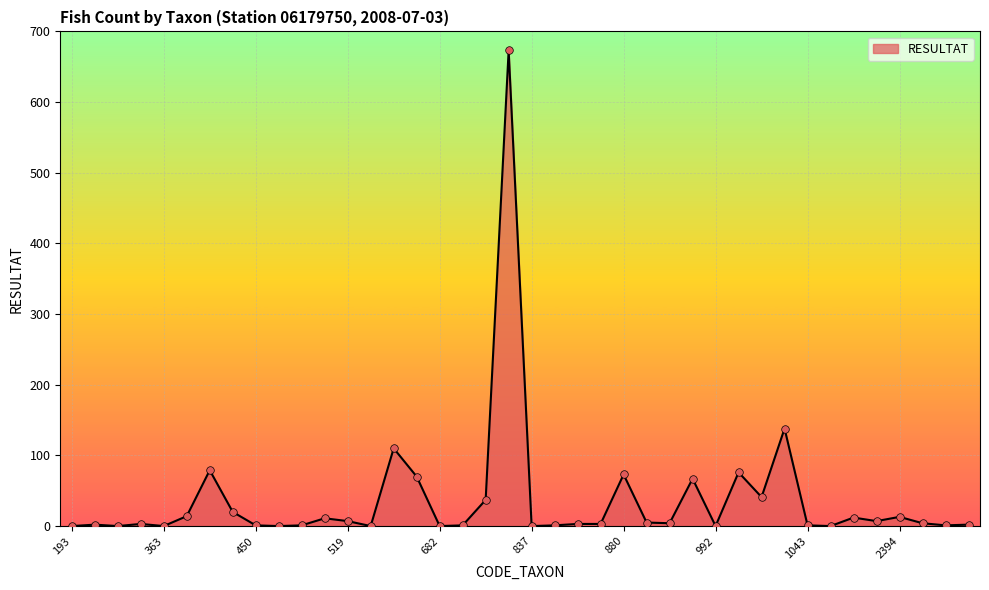

What is the greatest value displayed?

673